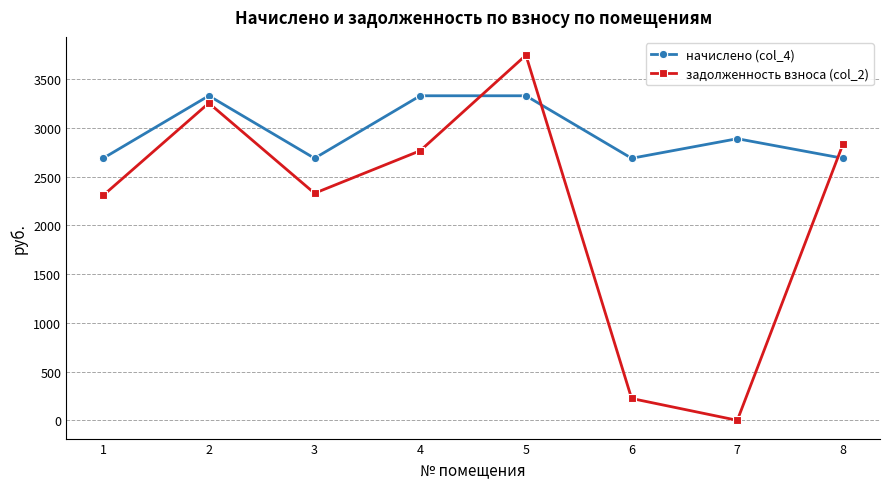

What is the difference between the second highest and minimum values in the начислено (col_4) series?

641.5